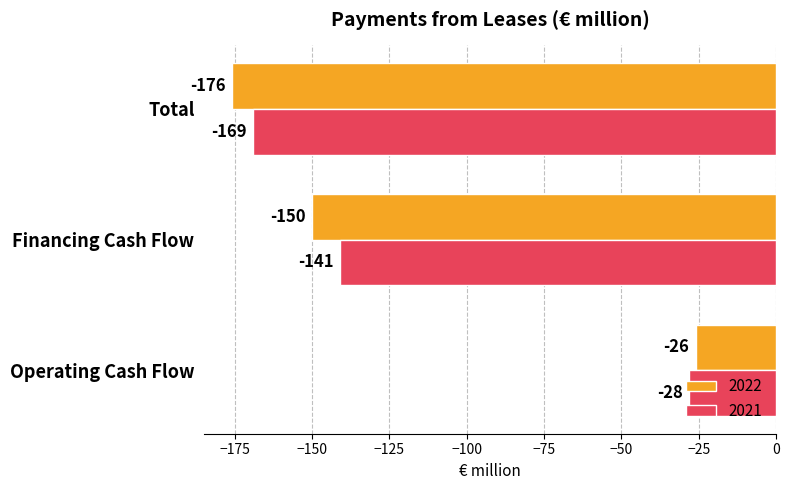

What is the total value across all series at Total?

-345